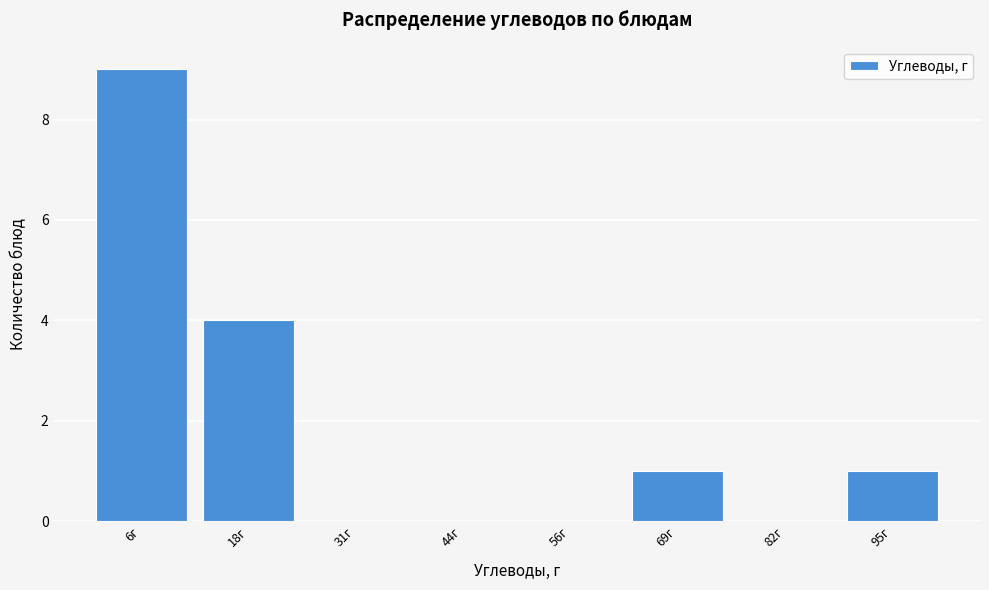

Reading right to left, extract all data points from this chart.

95г=1	82г=0	69г=1	56г=0	44г=0	31г=0	18г=4	6г=9